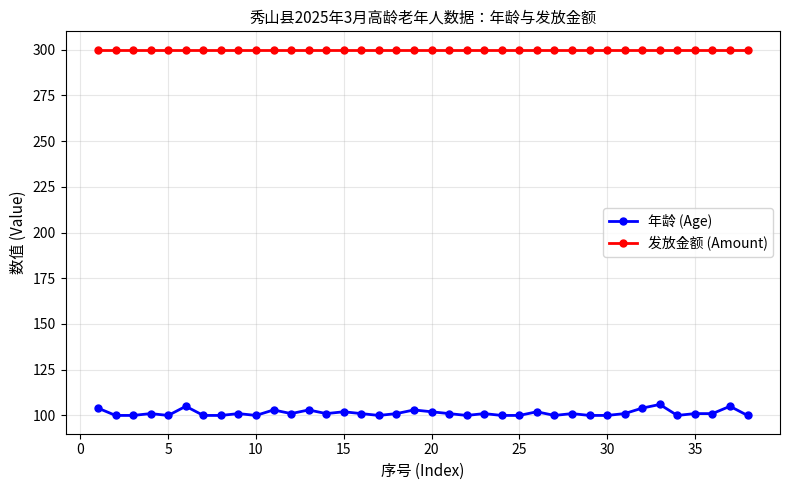

What is the minimum value shown in the chart?

100